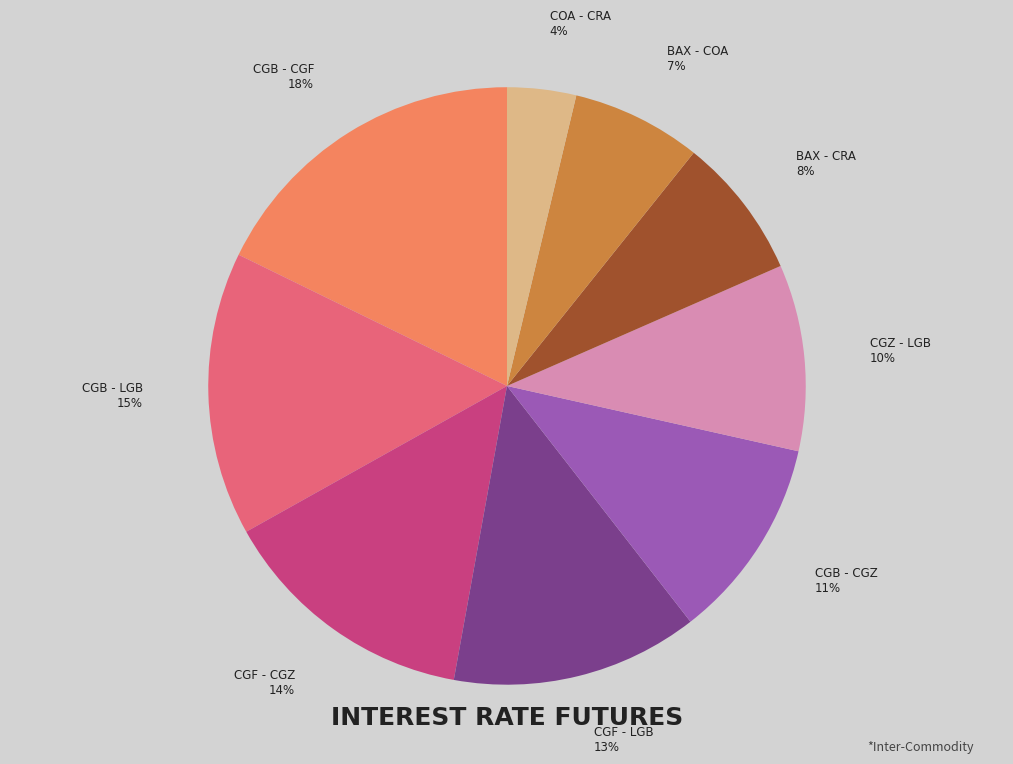

Between CGB - CGZ and CGF - LGB, which is larger?

CGF - LGB